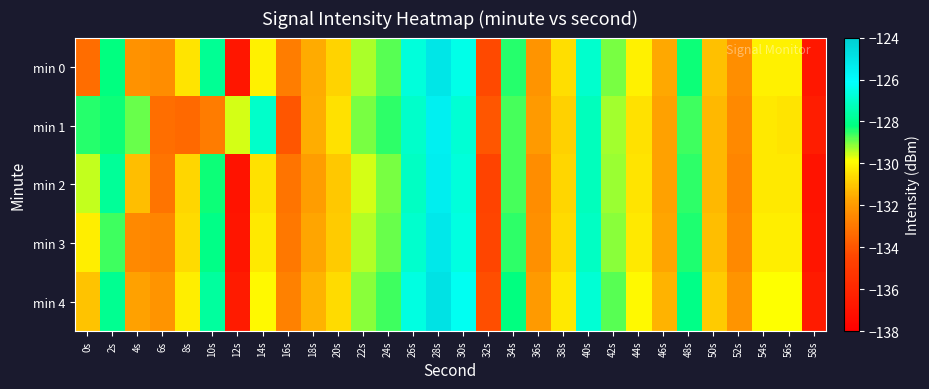

How many categories are shown in the chart?

30